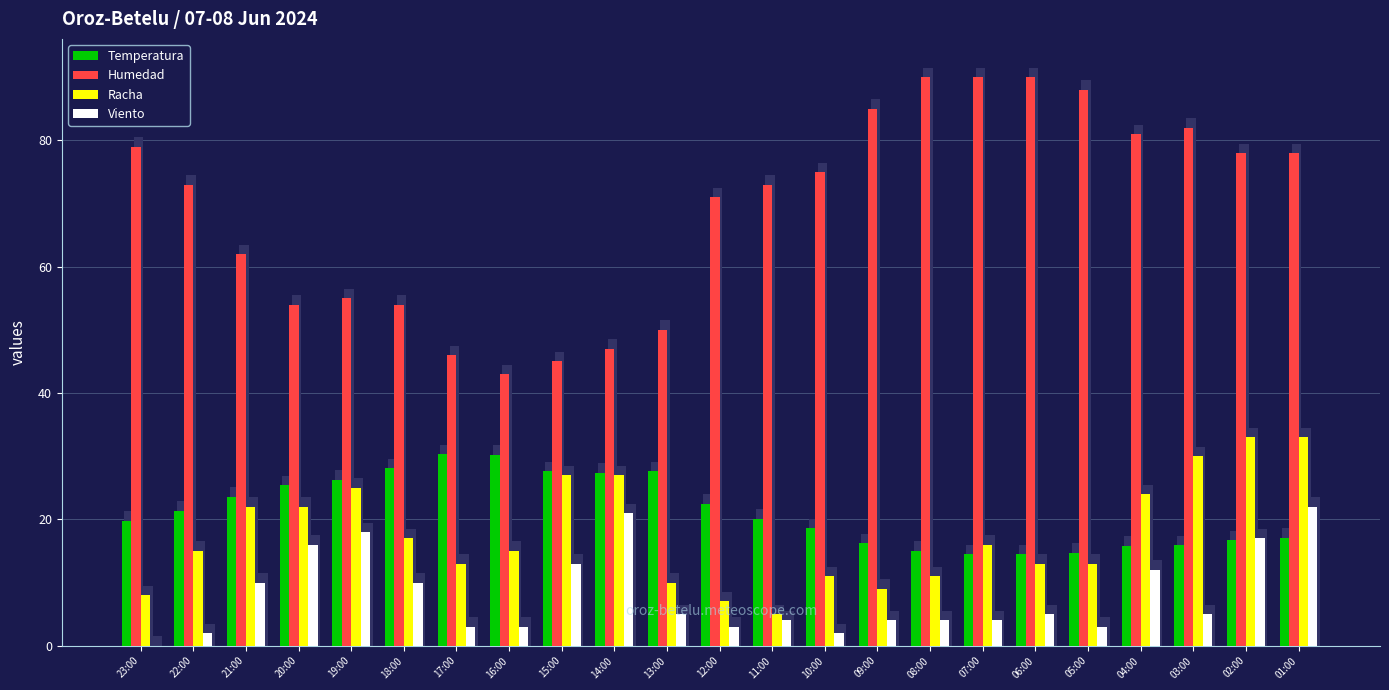

What is the minimum value for Racha?

5.0